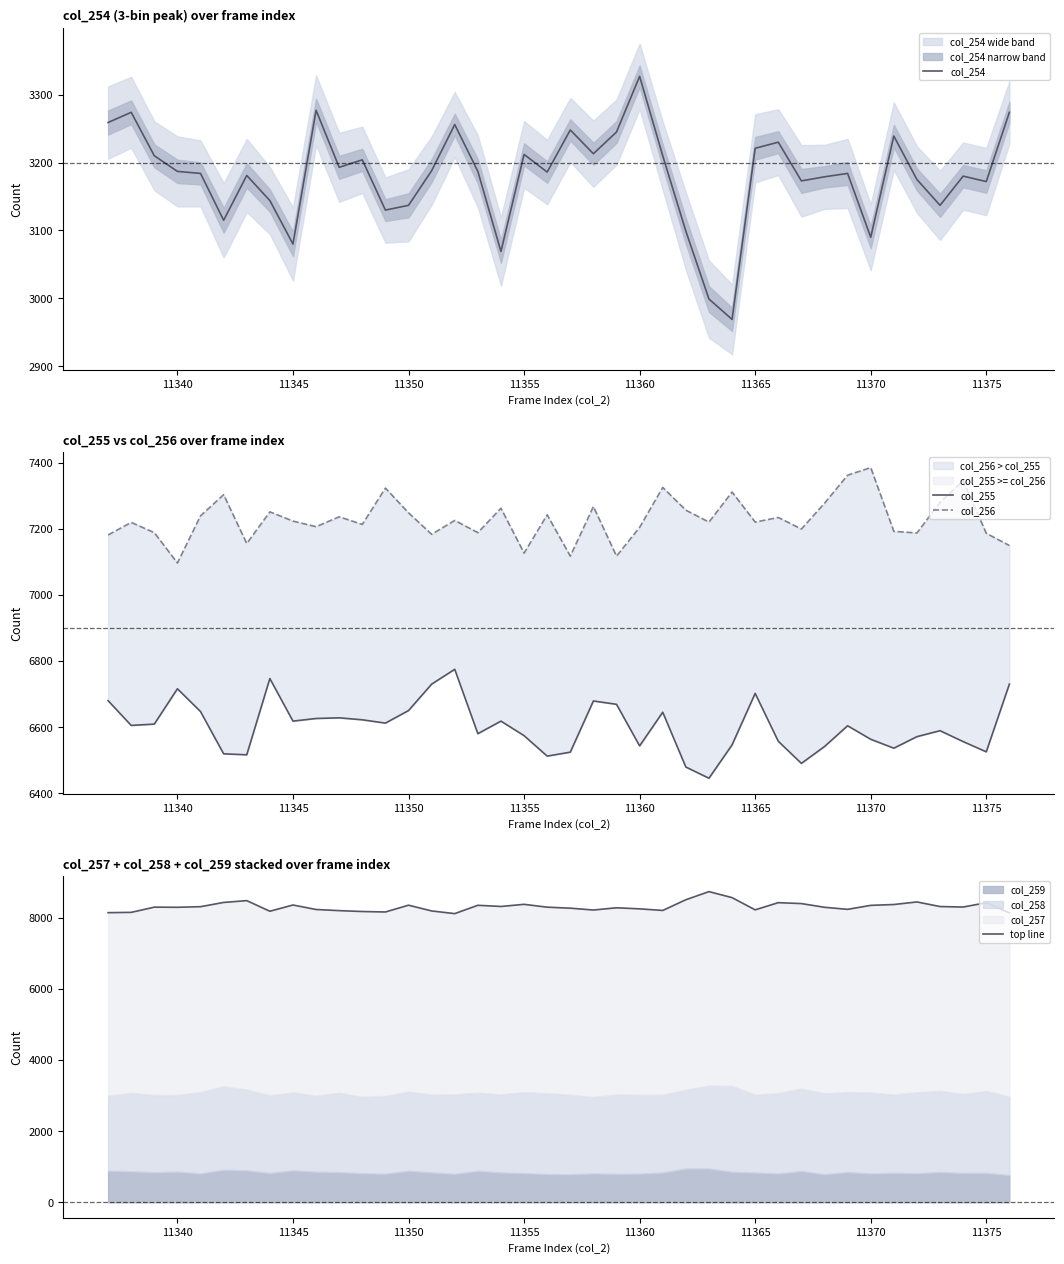

What is the minimum value for col_254?

2969